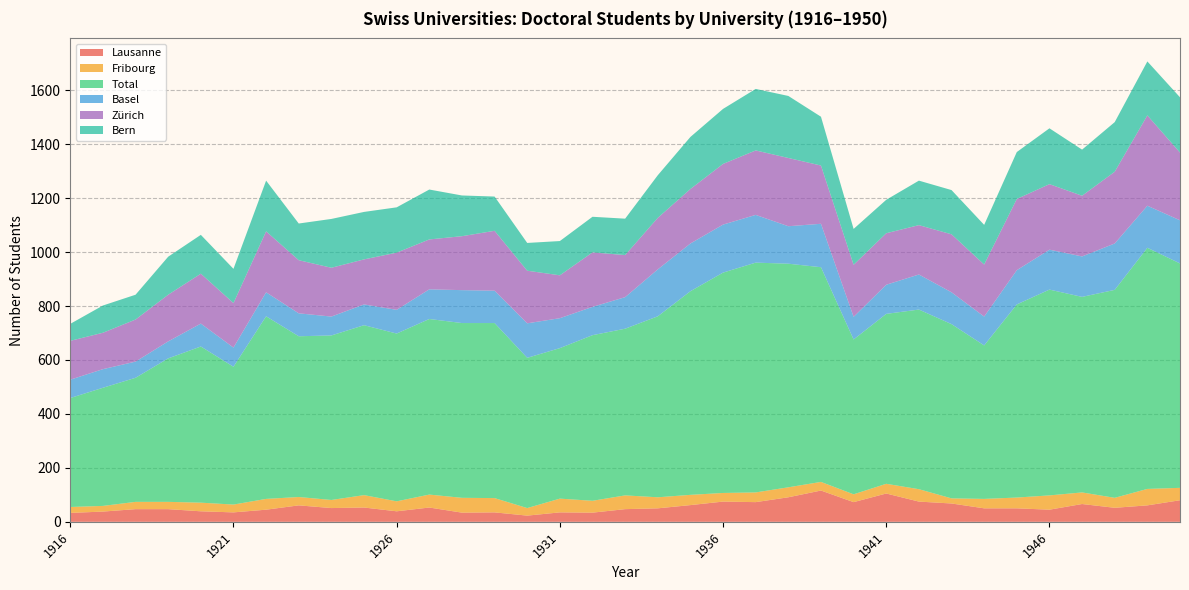

Reading right to left, what are all the values shown in this chart?

Lausanne: 80	61	52	66	45	50	50	68	75	105	73	116	91	73	75	62	50	47	34	35	23	35	34	53	39	53	51	61	45	35	39	47	47	38	33
Fribourg: 46	61	37	43	53	40	35	19	46	36	29	32	37	36	32	38	41	51	44	51	28	53	55	48	37	46	30	31	40	29	32	27	27	21	22
Total: 832	894	771	725	763	716	569	646	666	630	574	796	829	852	817	755	671	618	614	558	557	649	648	651	622	630	610	596	677	511	579	532	460	438	404
Basel: 160	156	172	150	148	127	107	118	130	108	84	161	139	177	178	177	174	117	105	111	128	120	122	110	88	77	70	85	89	71	85	63	60	69	68
Zürich: 251	335	266	225	243	264	193	215	183	191	193	216	253	239	225	202	191	156	202	159	195	222	200	185	212	167	181	197	226	165	185	173	156	135	144
Bern: 205	200	184	171	207	174	147	164	165	124	133	181	230	228	204	193	158	135	132	127	103	127	151	185	168	176	181	136	188	127	144	141	92	101	63